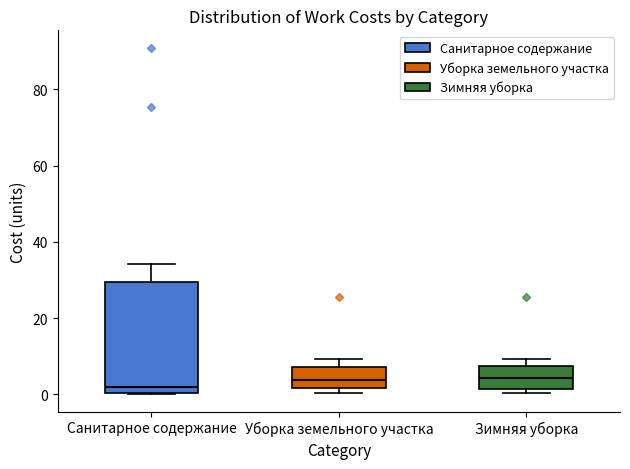

Reading left to right, read every box against the y-axis: the position of its median line, the range the box covers, and the ends of its whiskers. The values are not printed on the chart, so give them approximately, as read against the axis.

Санитарное содержание: median 2, box 0 to 30, whiskers 0 to 34
Уборка земельного участка: median 4, box 2 to 8, whiskers 0 to 10
Зимняя уборка: median 4, box 2 to 8, whiskers 0 to 10